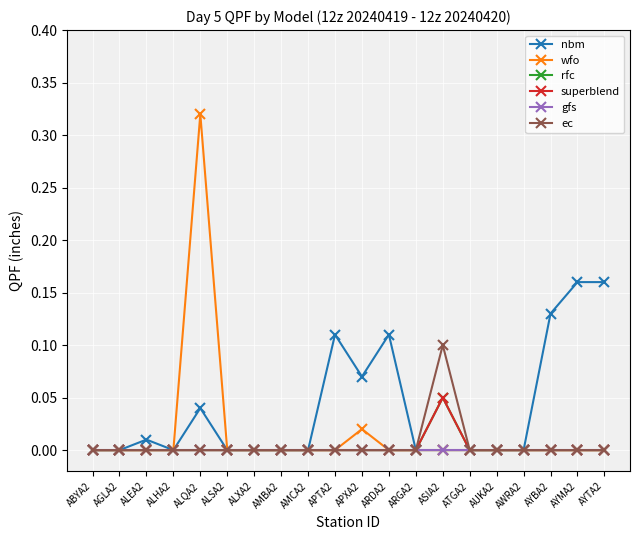

What position from the right is ABYA2?

20